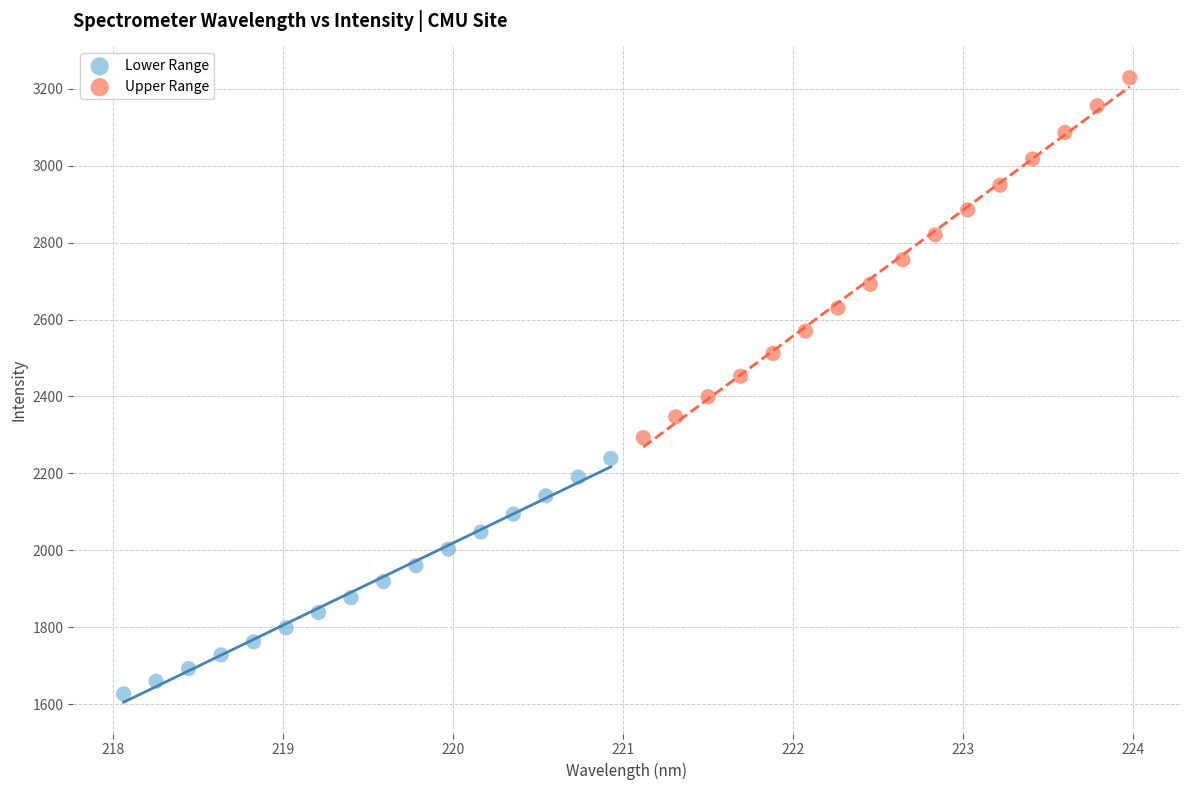

Which series contains the lowest Y value?

Lower Range